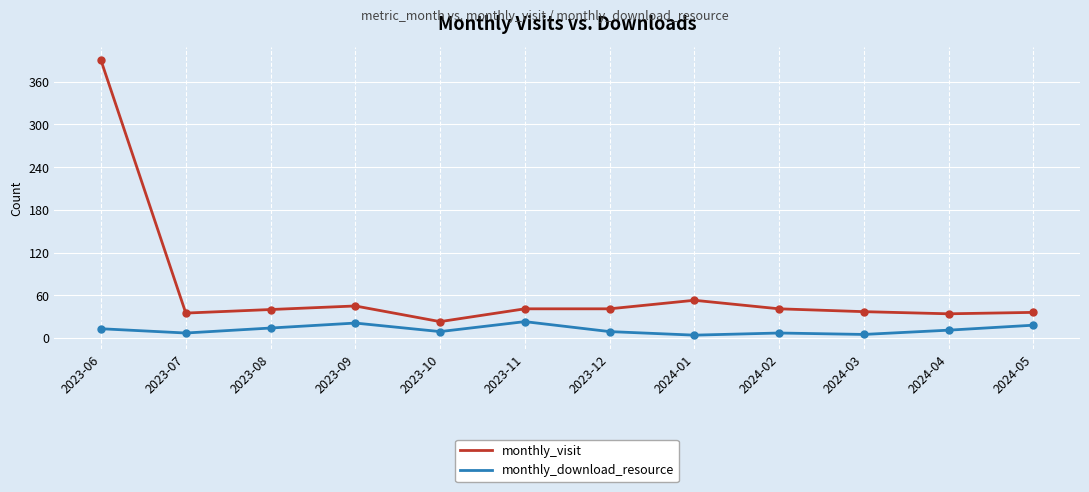

Is the value of monthly_visit at 2023-06 greater than the value of monthly_download_resource at 2023-08?

Yes